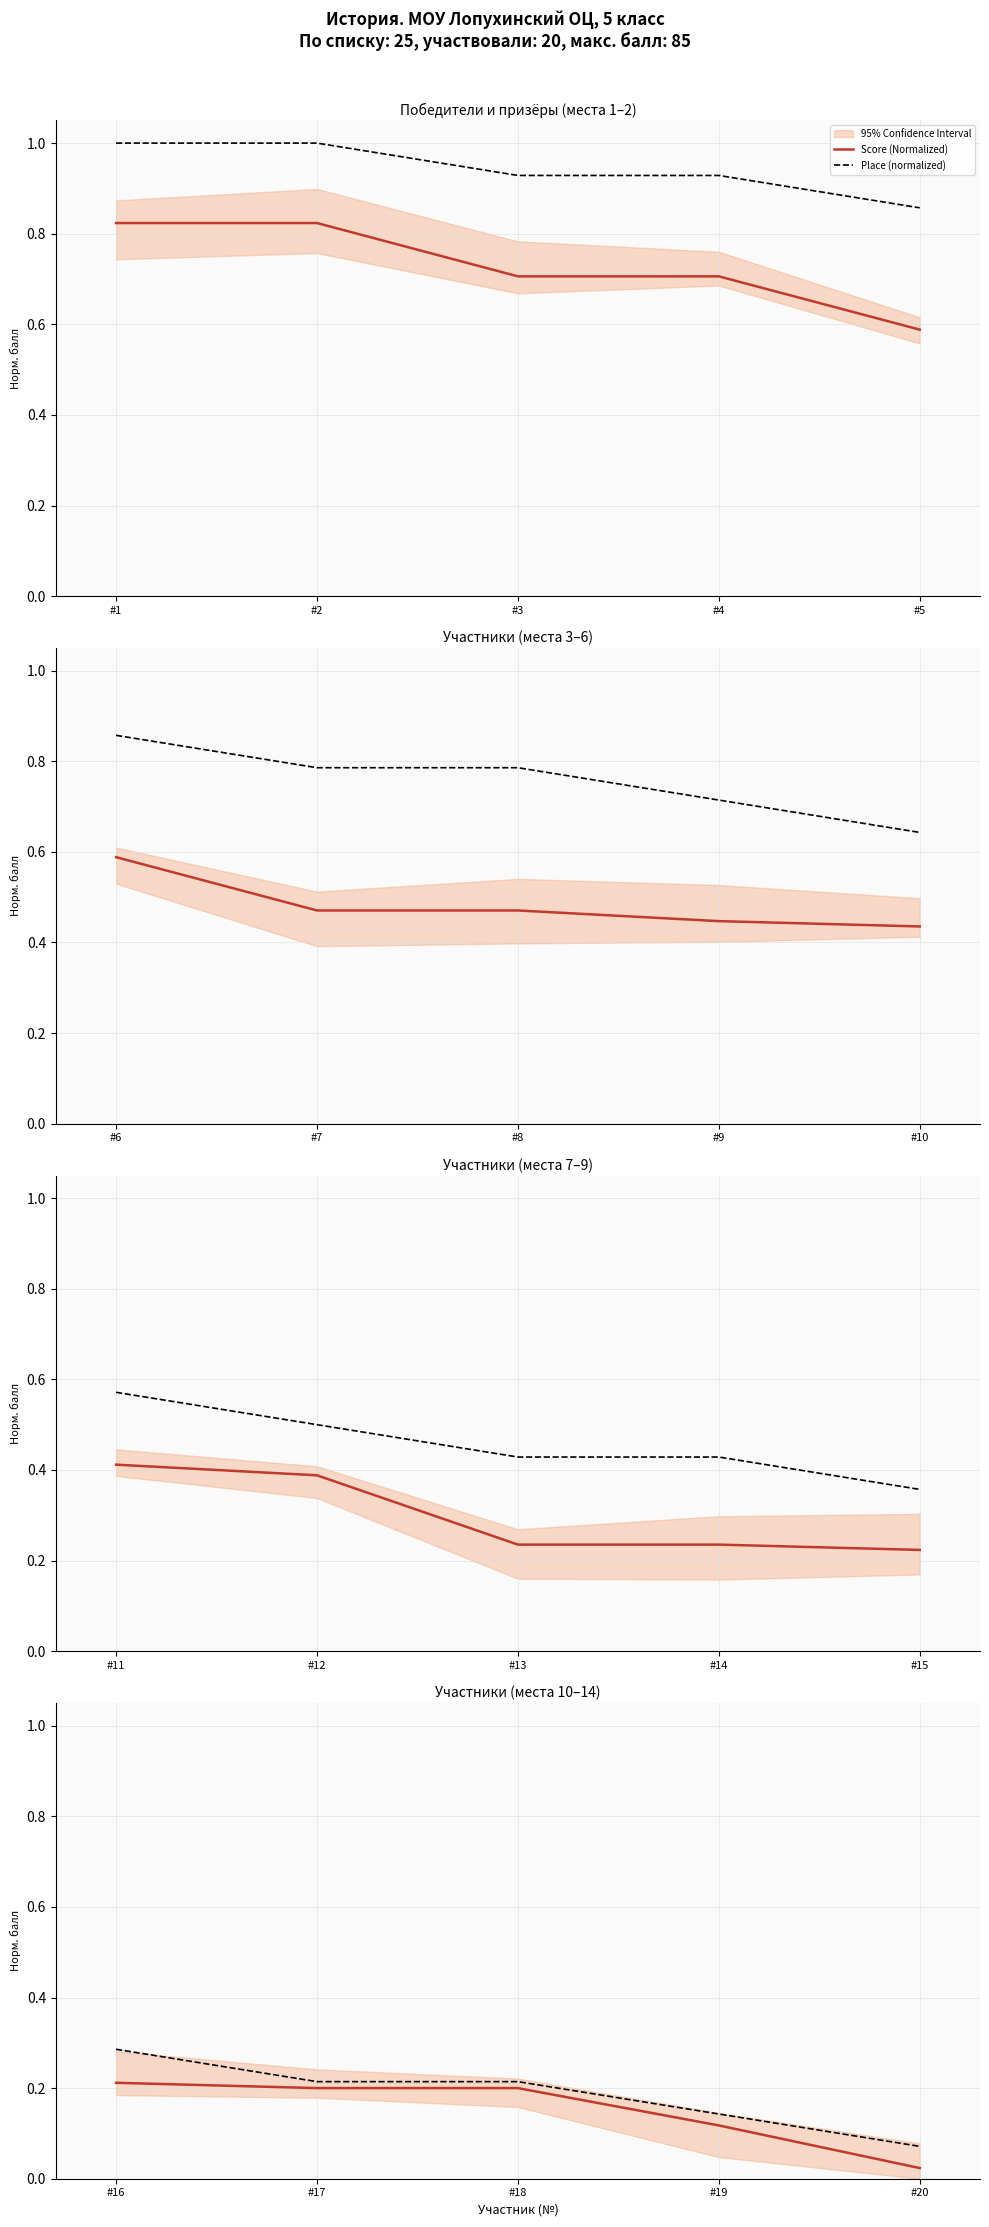

True or false: Score (Normalized) and Place (normalized) intersect in this chart.

False